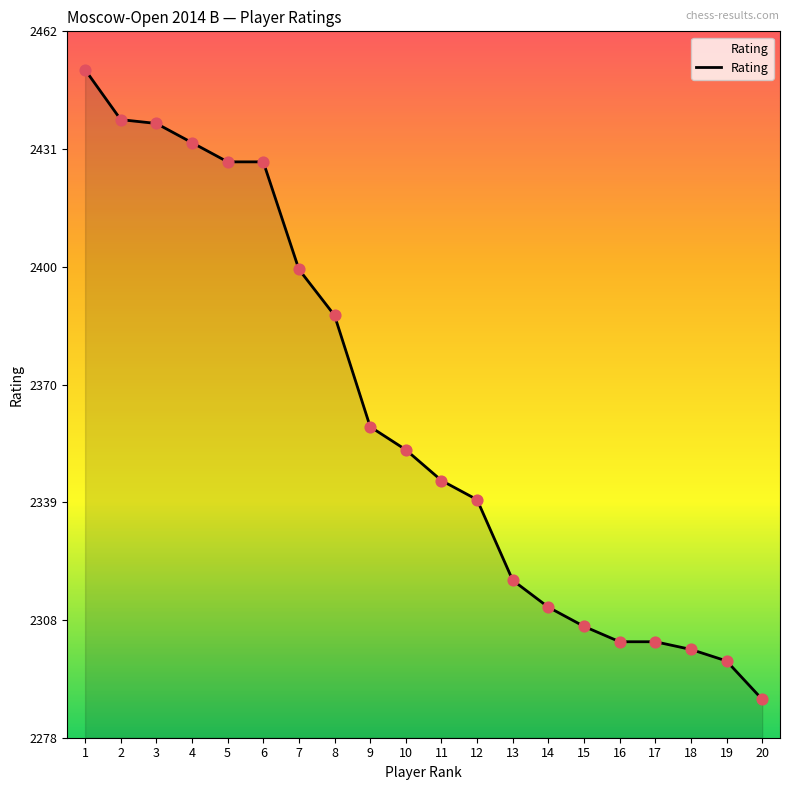

What is the change in value from 18 to 20?

-13